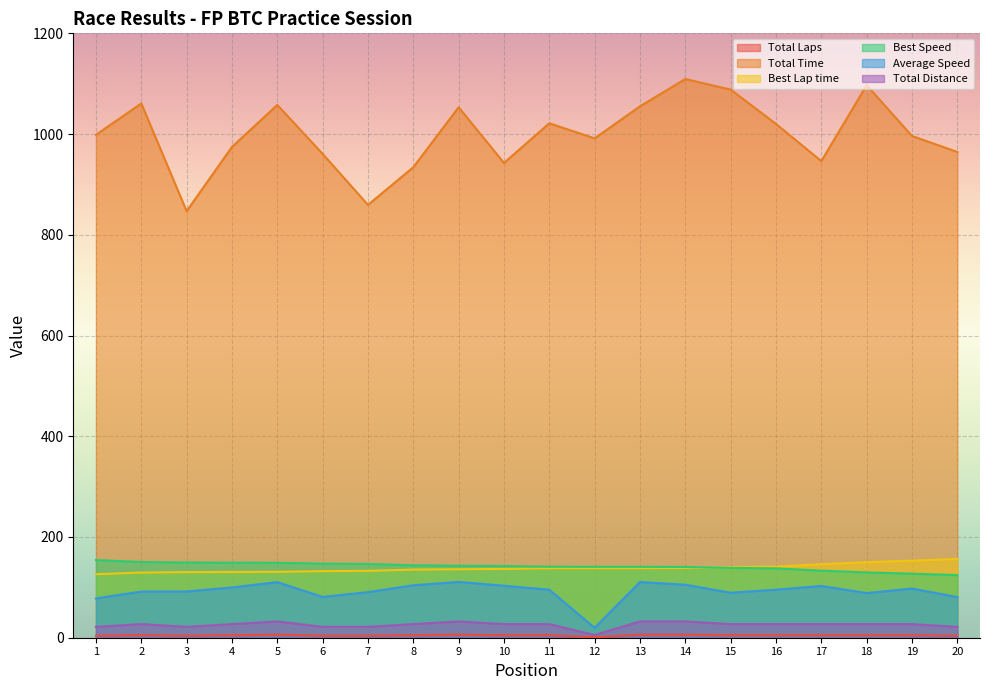

True or false: Total Time and Total Laps cross at least once.

False